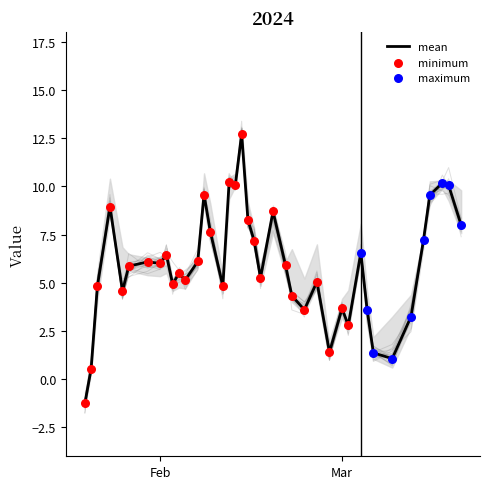

What is the maximum value for mean?

12.7